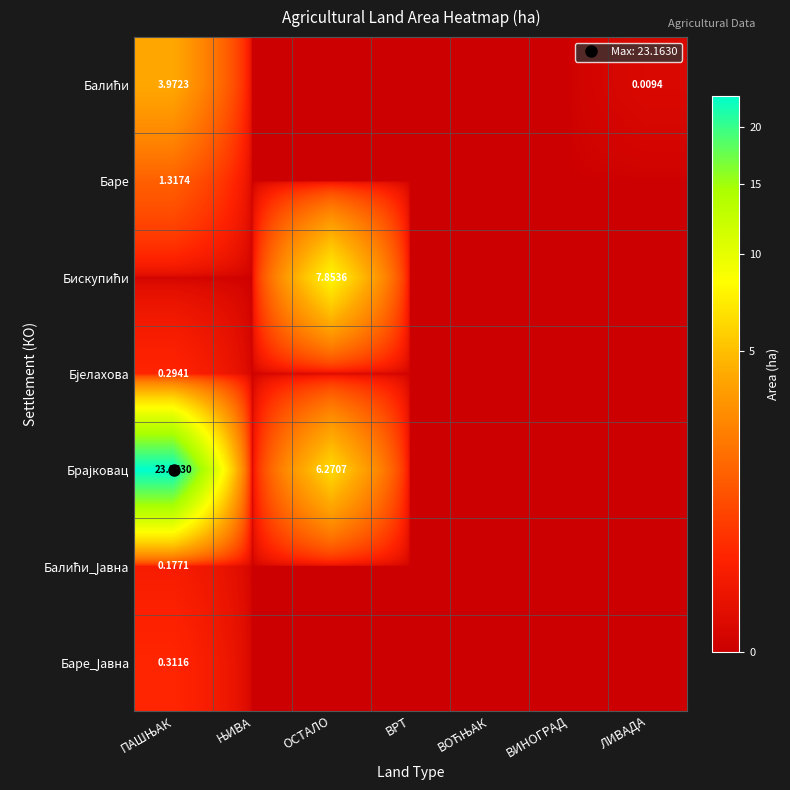

Which series changed the most between ПАШЊАК and ЊИВА?

Брајковац